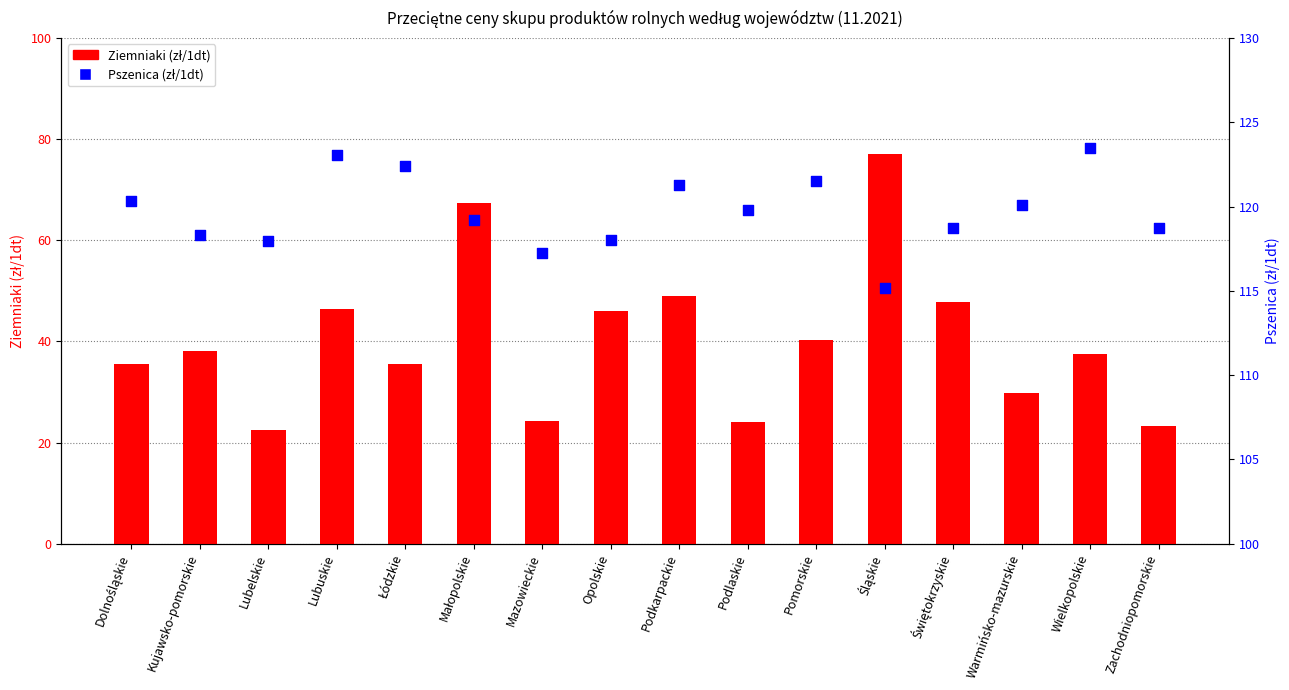

Which series has the largest Y range (max minus min)?

Ziemniaki (zł/1dt)